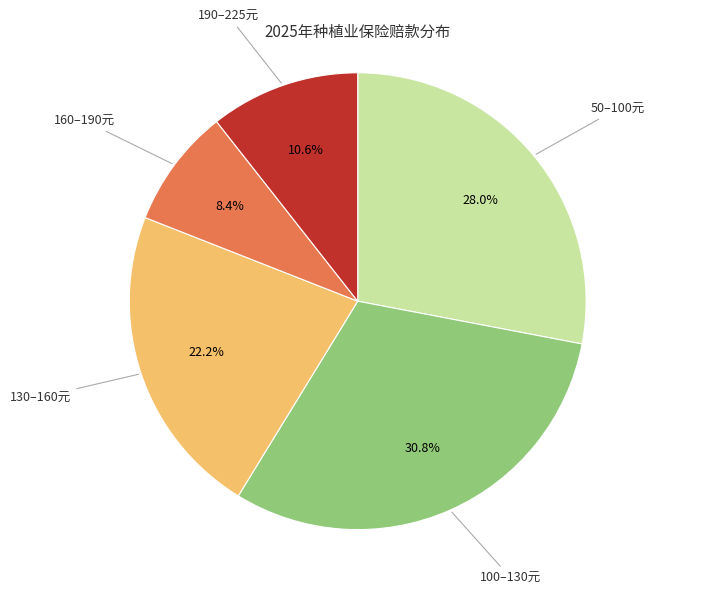

To the nearest percent, what is the average slice percentage?

20%